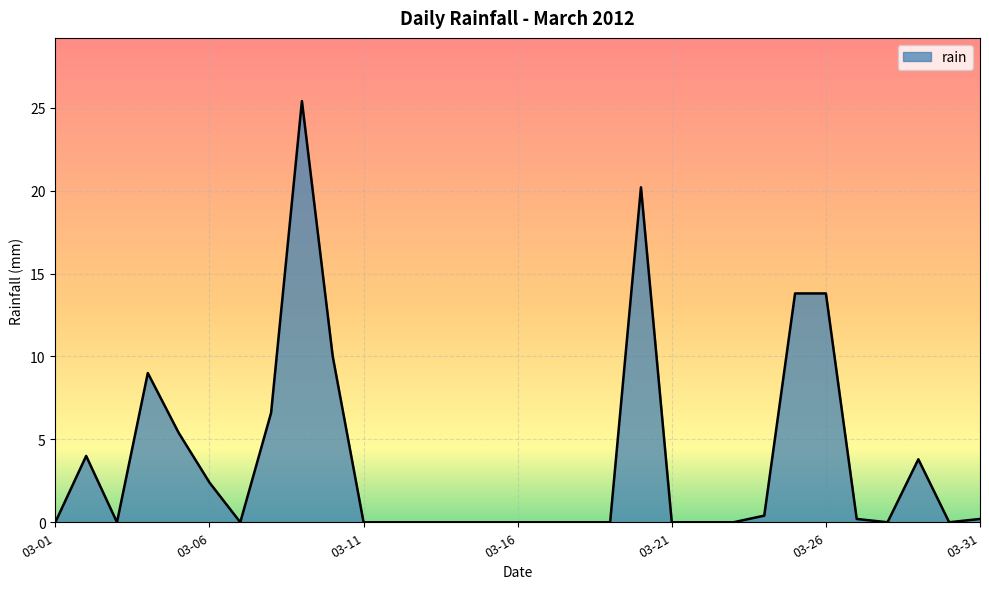

What is the difference between the maximum and minimum values?

25.4